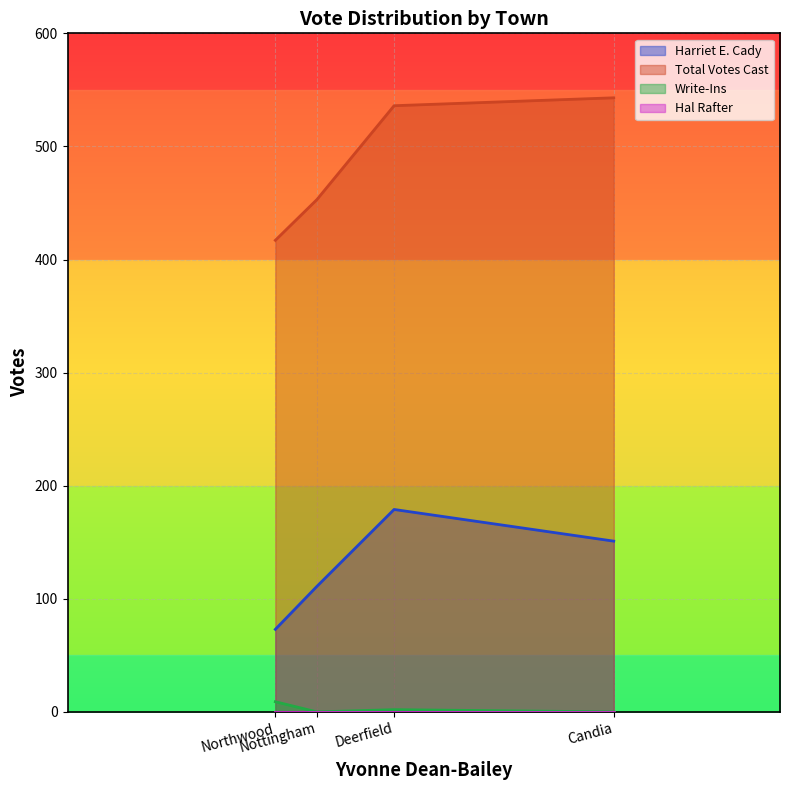

How many interior local valleys does the Harriet E. Cady series have?

0